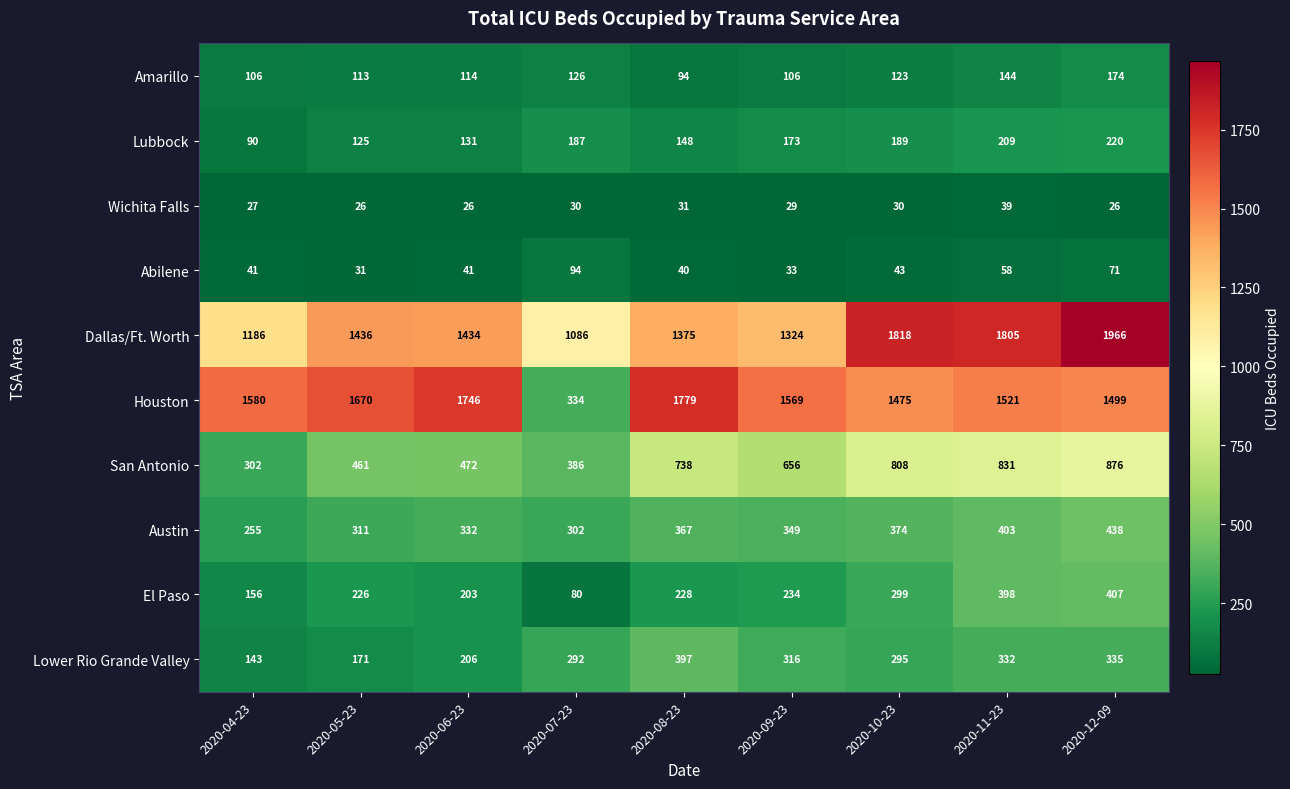

What is the sum of all Amarillo values?

1100